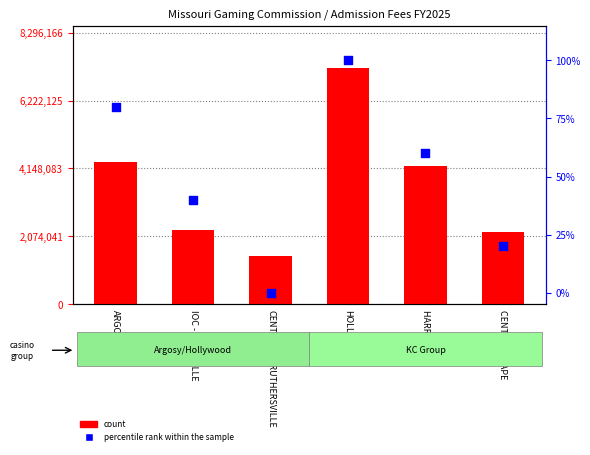

What is the change in value from HARRAHS KC to CENTURY - CAPE?

-40